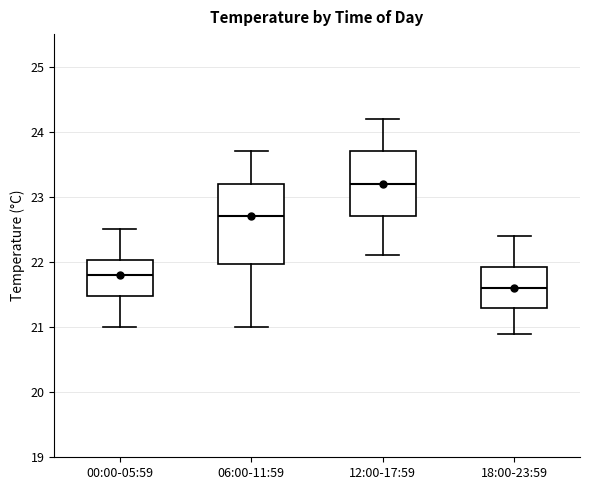

Reading left to right, read every box against the y-axis: the position of its median line, the range the box covers, and the ends of its whiskers. The values are not printed on the chart, so give them approximately, as read against the axis.

00:00-05:59: median 21.8, box 21.5 to 22.0, whiskers 21.0 to 22.5
06:00-11:59: median 22.7, box 22.0 to 23.2, whiskers 21.0 to 23.7
12:00-17:59: median 23.2, box 22.7 to 23.7, whiskers 22.1 to 24.2
18:00-23:59: median 21.6, box 21.3 to 21.9, whiskers 20.9 to 22.4